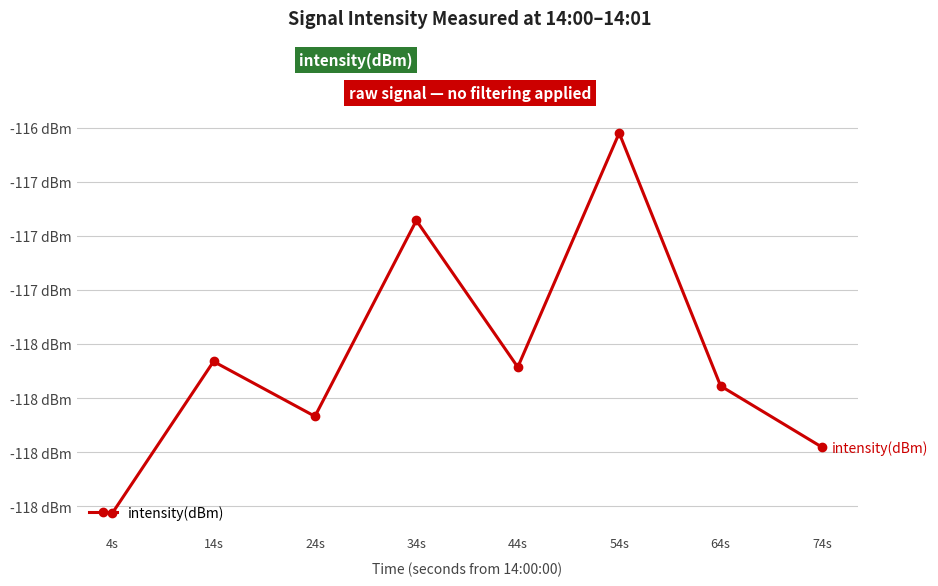

Rank the categories by value from highest to lowest.

54s, 34s, 14s, 44s, 64s, 24s, 74s, 4s